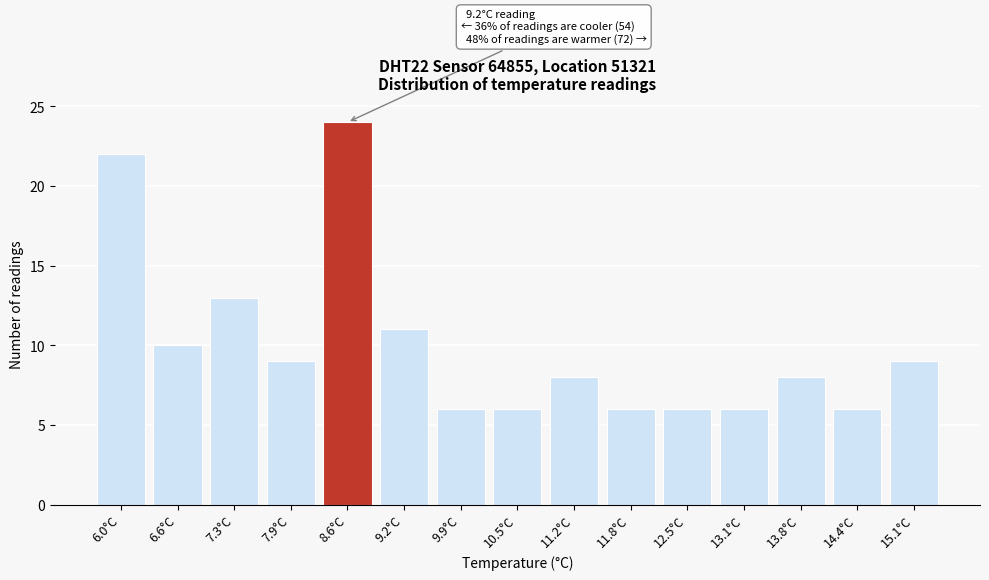

Reading left to right, extract all data points from this chart.

6.0°C=22	6.6°C=10	7.3°C=13	7.9°C=9	8.6°C=24	9.2°C=11	9.9°C=6	10.5°C=6	11.2°C=8	11.8°C=6	12.5°C=6	13.1°C=6	13.8°C=8	14.4°C=6	15.1°C=9